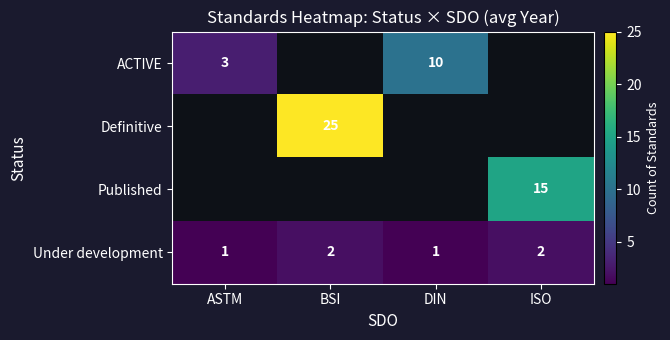

Is it true that Published equals 5 at ISO?

False